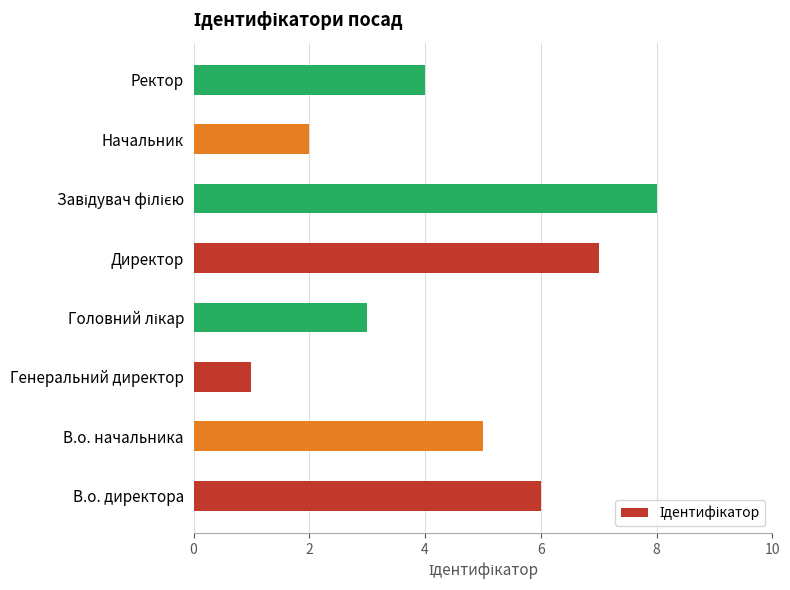

Is it true that the value at В.о. директора is 3?

False